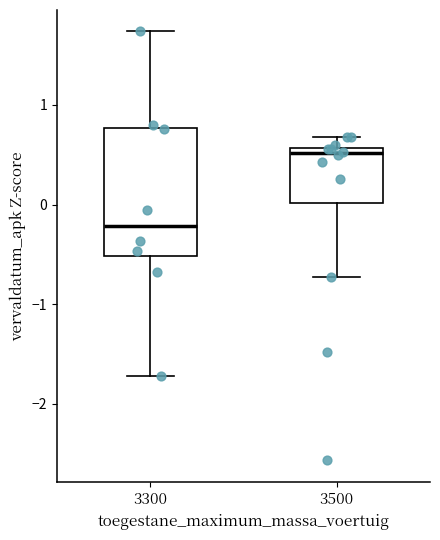

Reading left to right, read every box against the y-axis: the position of its median line, the range the box covers, and the ends of its whiskers. The values are not printed on the chart, so give them approximately, as read against the axis.

3300: median -0.2, box -0.5 to 0.8, whiskers -1.7 to 1.7
3500: median 0.5, box 0.0 to 0.6, whiskers -0.7 to 0.7